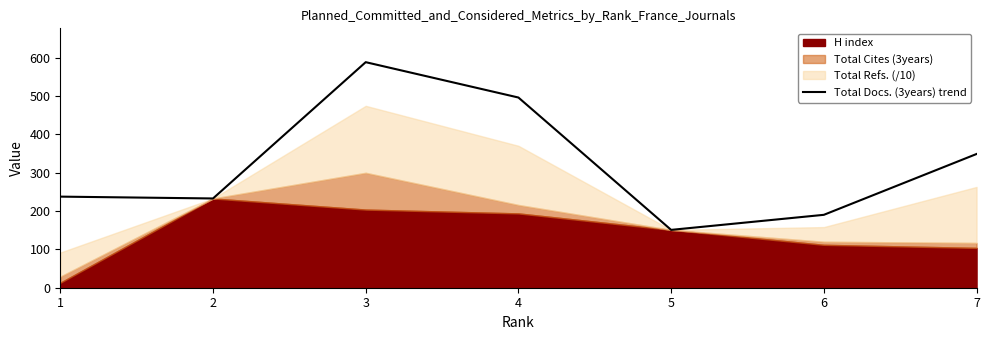

List the labels in order of value, smallest first.

5, 6, 2, 1, 7, 4, 3